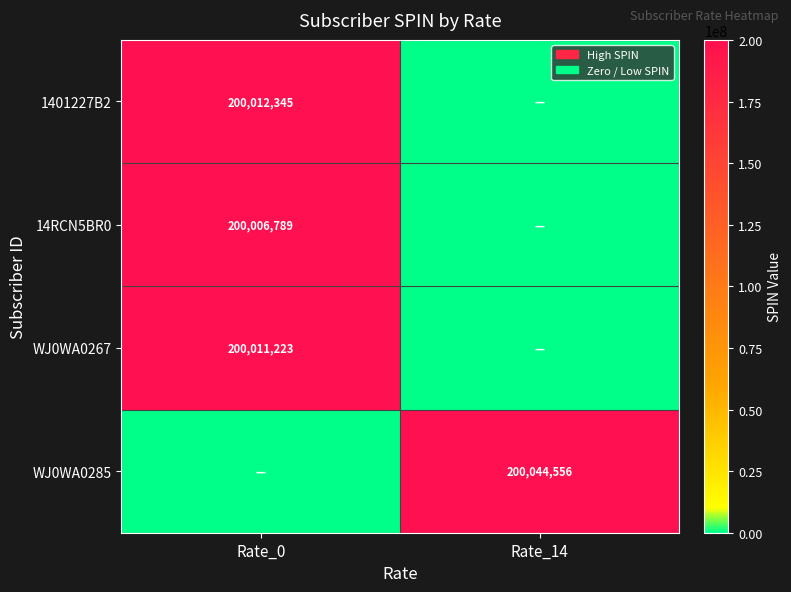

The value of 14RCN5BR0 at Rate_0 is 200006789. True or false?

True